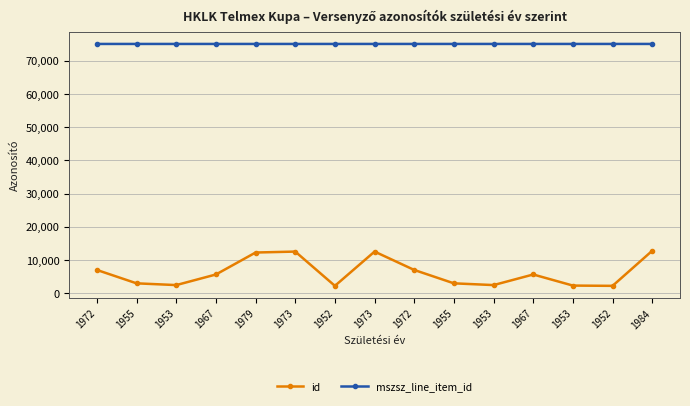

At which label does mszsz_line_item_id first exceed 75064?

1984